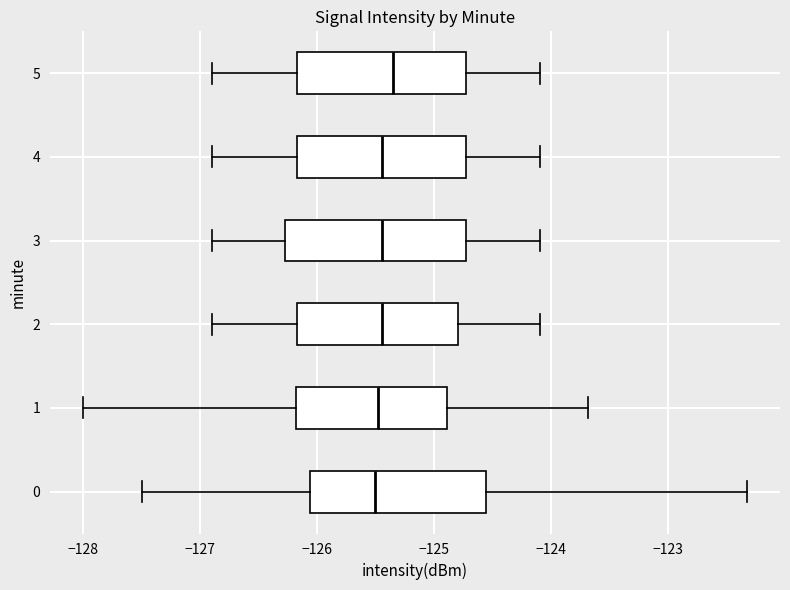

Reading bottom to top, read every box against the x-axis: the position of its median line, the range the box covers, and the ends of its whiskers. The values are not printed on the chart, so give them approximately, as read against the axis.

0: median -125.5, box -126.1 to -124.6, whiskers -127.5 to -122.3
1: median -125.5, box -126.2 to -124.9, whiskers -128.0 to -123.7
2: median -125.4, box -126.2 to -124.8, whiskers -126.9 to -124.1
3: median -125.4, box -126.3 to -124.7, whiskers -126.9 to -124.1
4: median -125.4, box -126.2 to -124.7, whiskers -126.9 to -124.1
5: median -125.3, box -126.2 to -124.7, whiskers -126.9 to -124.1